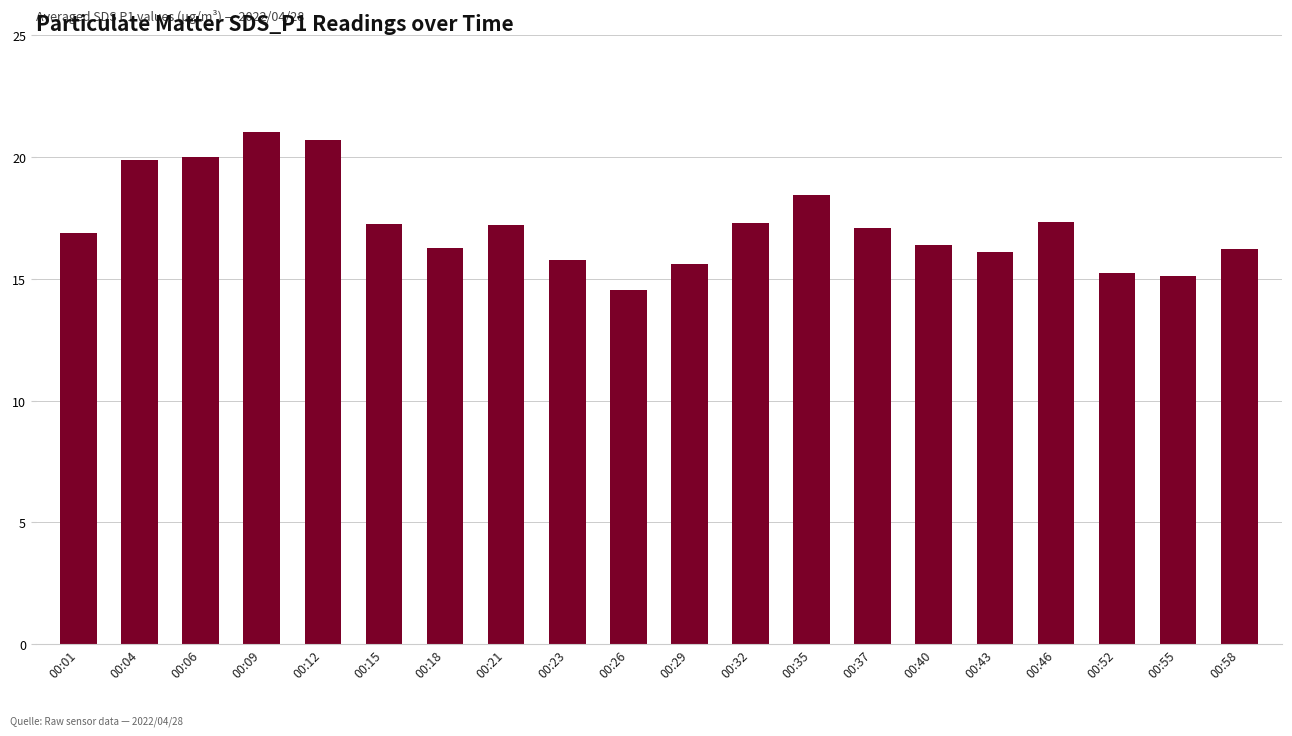

What is the change in value from 00:04 to 00:35?

-1.4